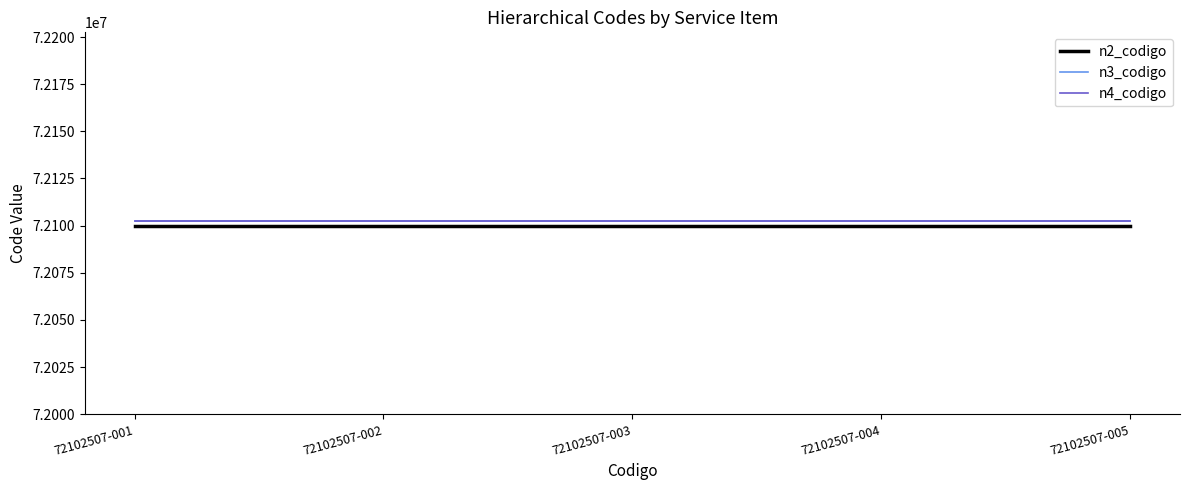

What is the minimum value for n4_codigo?

72102507